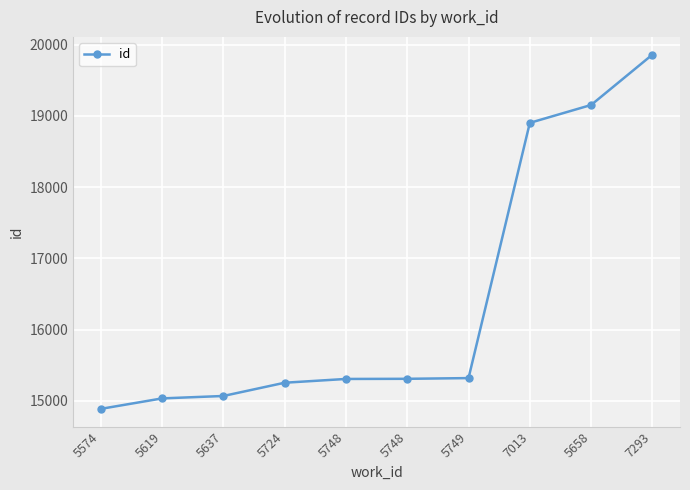

What is the difference between the second highest and second lowest values?

4118